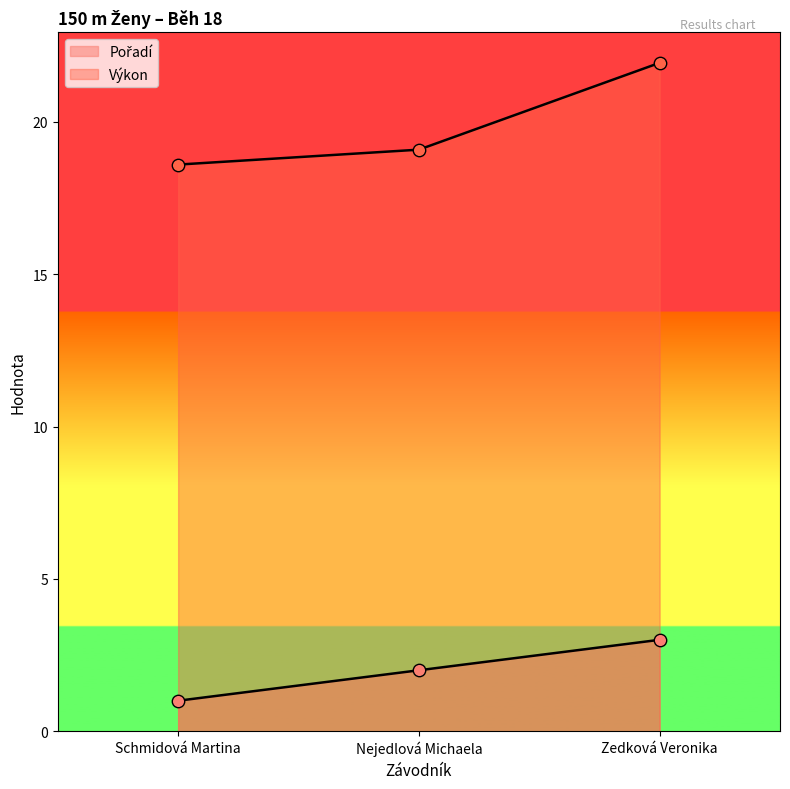

Which series has the largest total across all categories?

Výkon